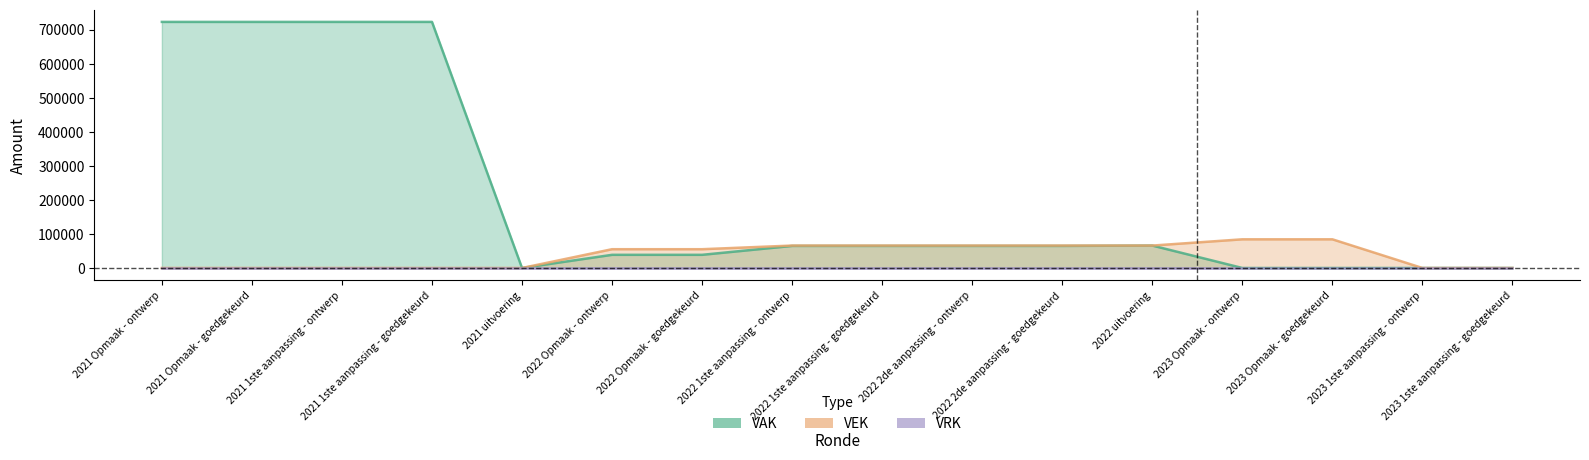

What is the label of the 15th point from the right?

2021 Opmaak - goedgekeurd